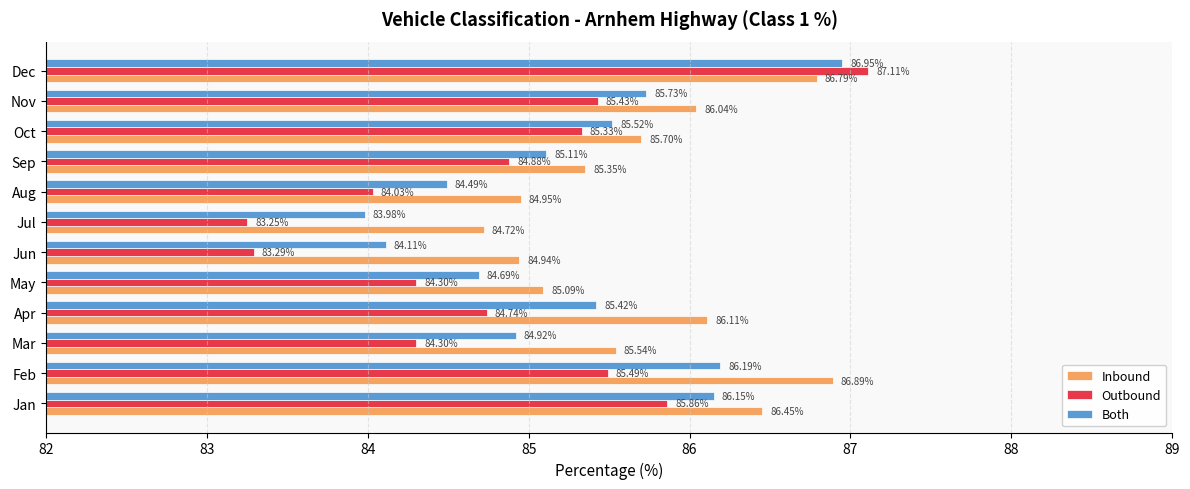

At which category does the chart reach its peak across all series?

Dec